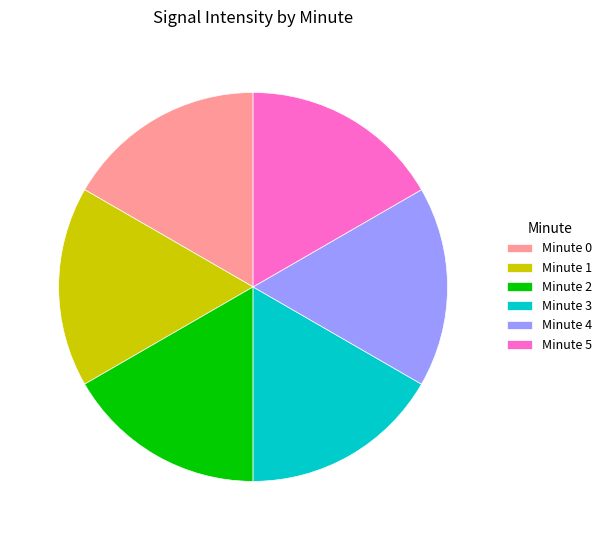

Do Minute 2 and Minute 3 together represent more than half of the pie?

No